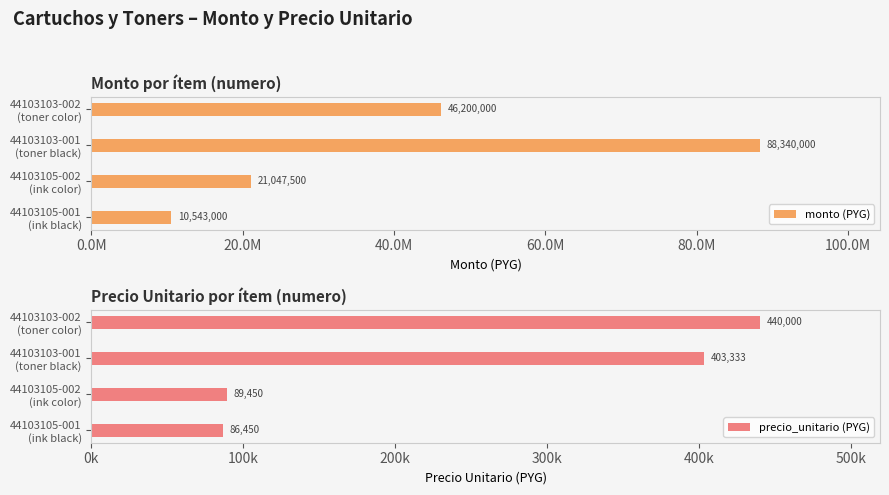

What is the difference between the maximum and second lowest values in the monto (PYG) series?

67292500